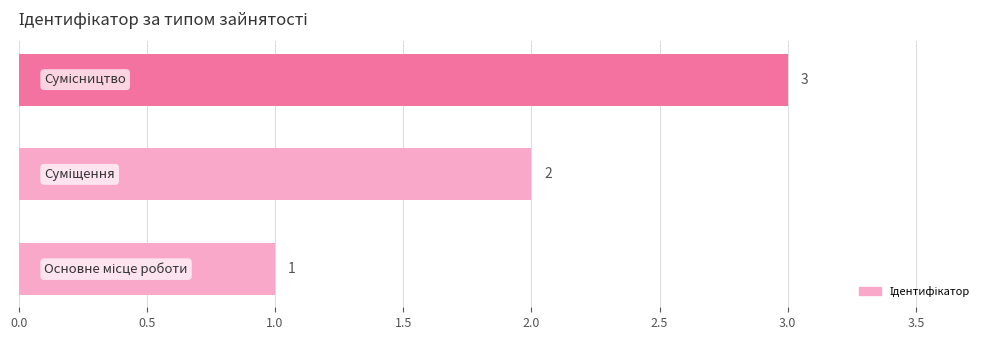

What is the sum of all values?

6